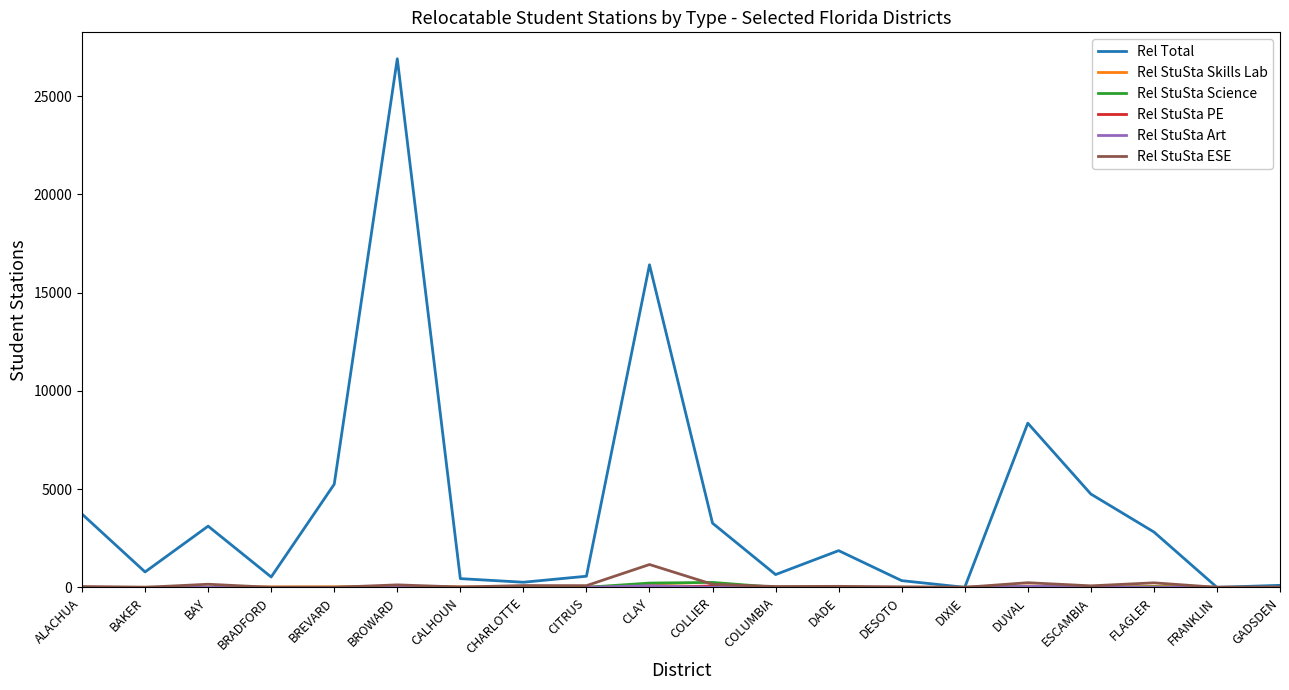

Which series has the largest total across all categories?

Rel Total